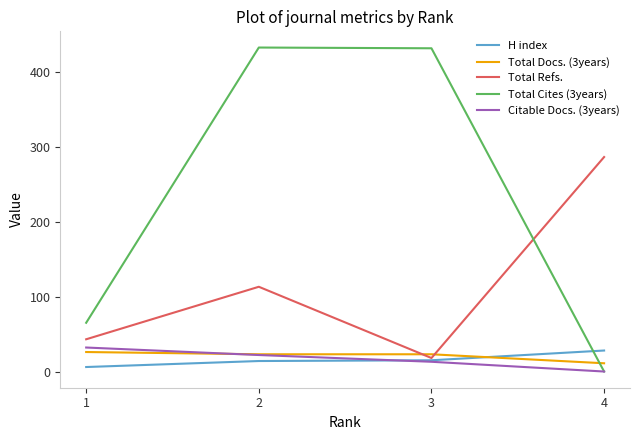

The Total Docs. (3years) series shows 23 at 3. True or false?

True